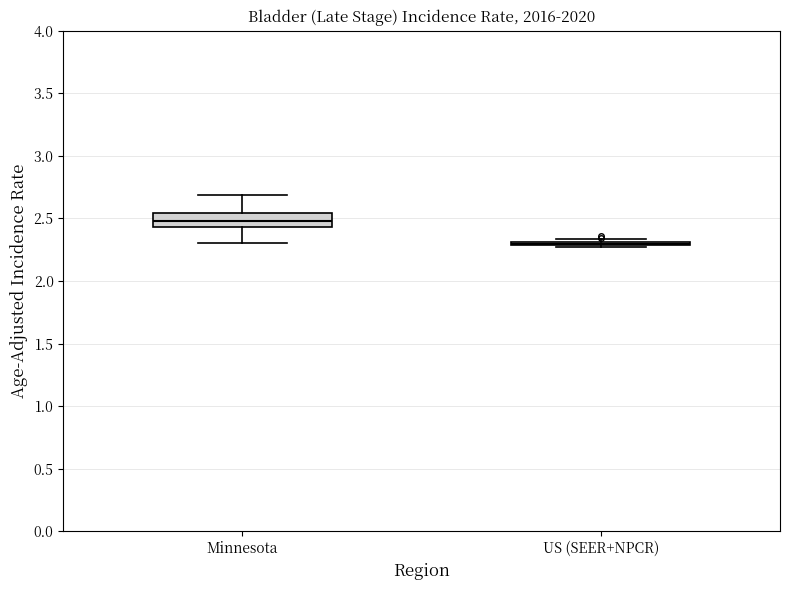

Reading left to right, transcribe this box plot: for each box, give where its median line is, the range the box spans, and where its two whiskers end, as read against the y-axis. The values are not printed on the chart, so give them approximately, as read against the axis.

Minnesota: median 2.50, box 2.45 to 2.55, whiskers 2.30 to 2.70
US (SEER+NPCR): box collapsed to a line at 2.30, whiskers 2.30 to 2.35